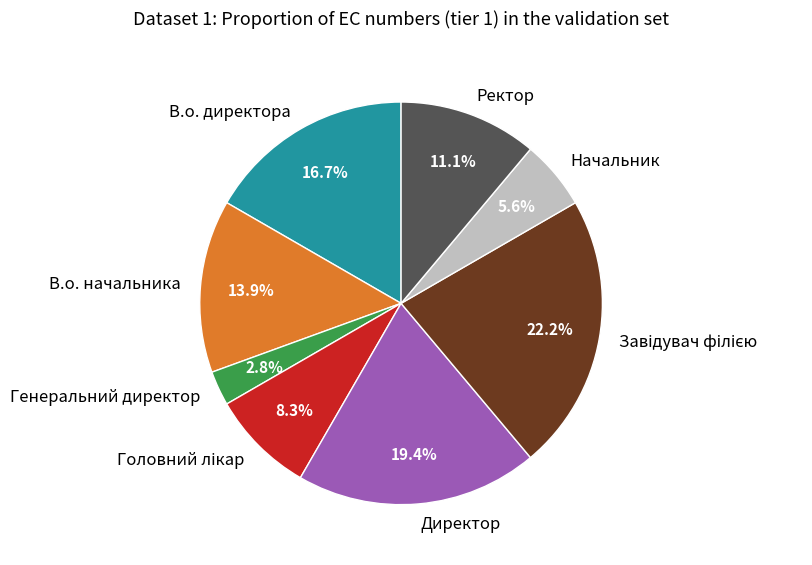

How much of the chart is everything except Директор?

80.6%